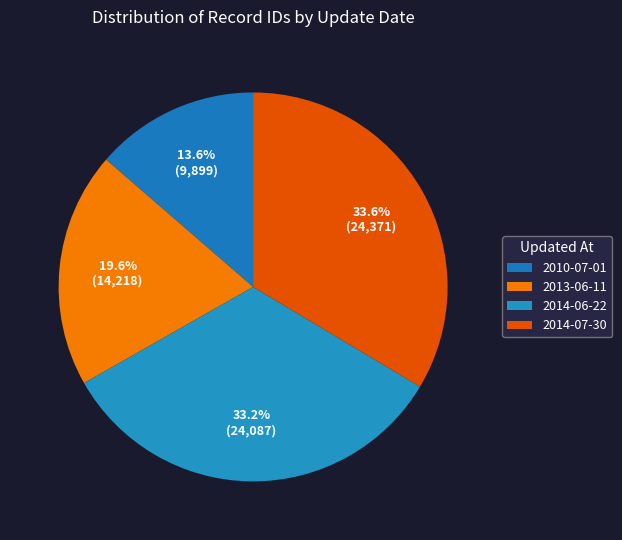

How many slices are in this pie chart?

4